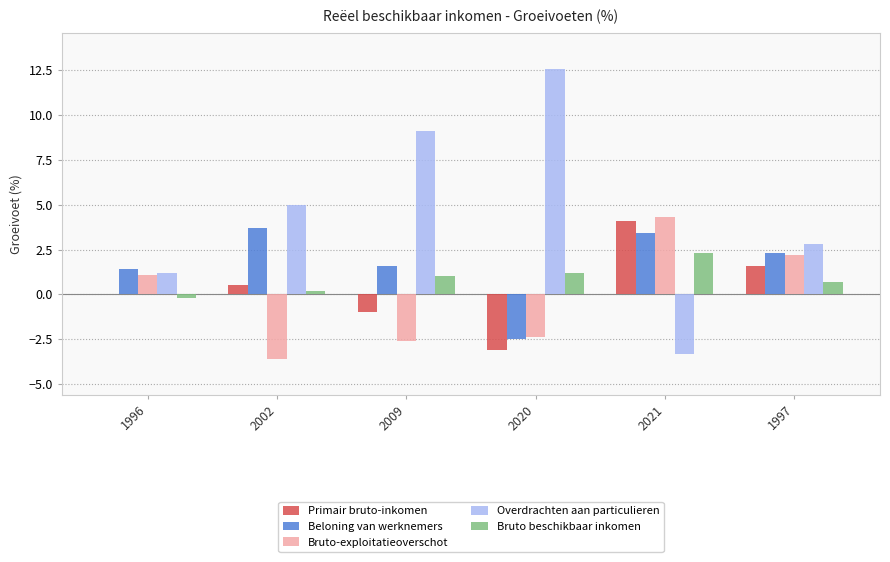

What is the approximate value of Primair bruto-inkomen at 2021?

4.1